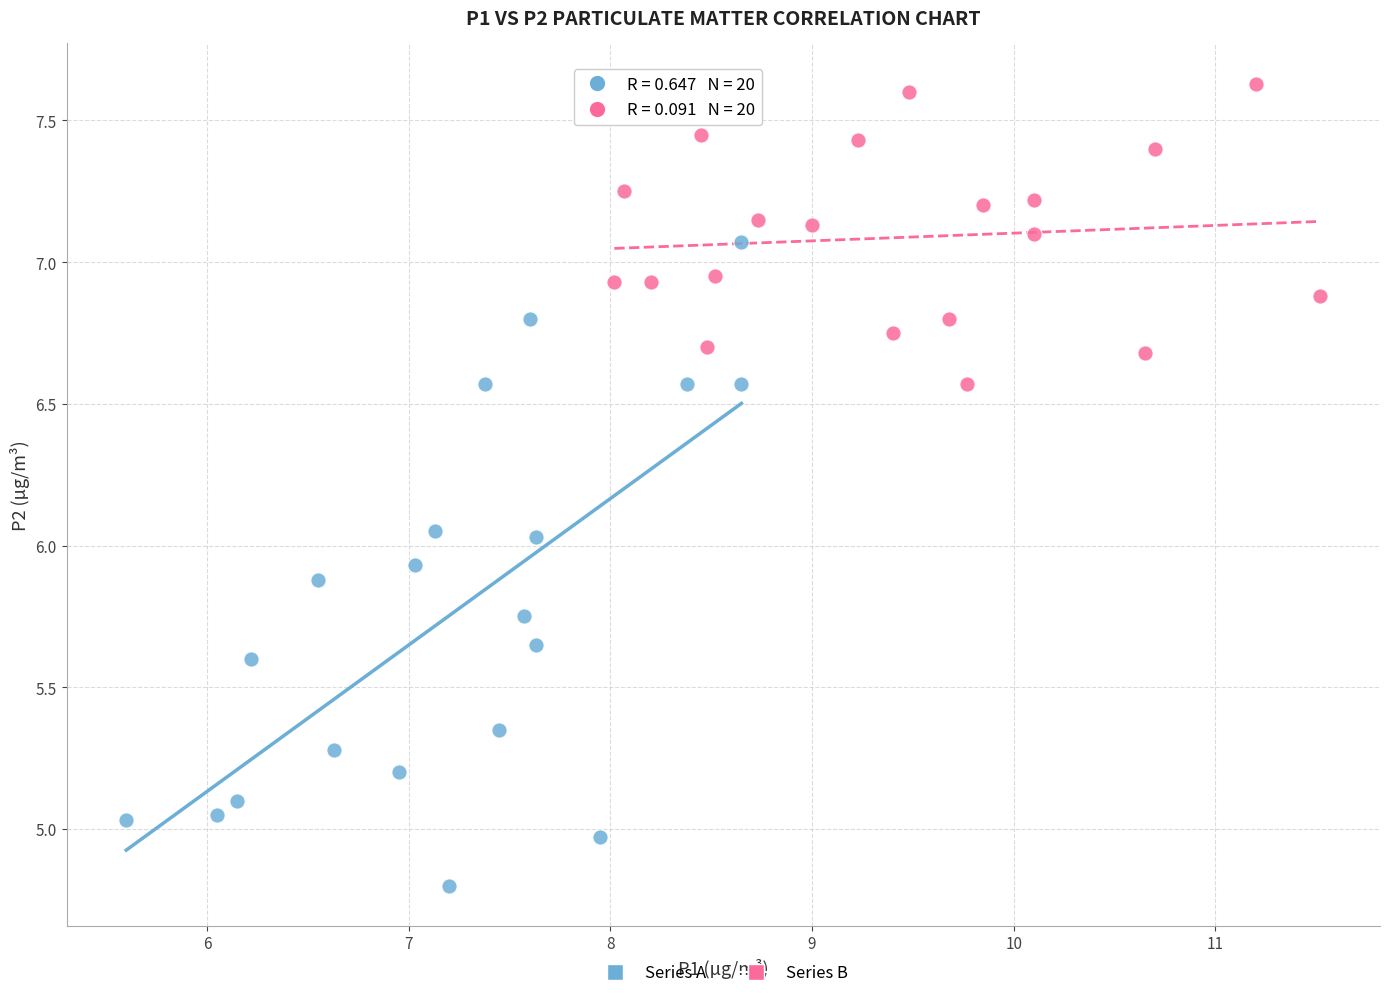

Which series has the largest Y range (max minus min)?

Series A